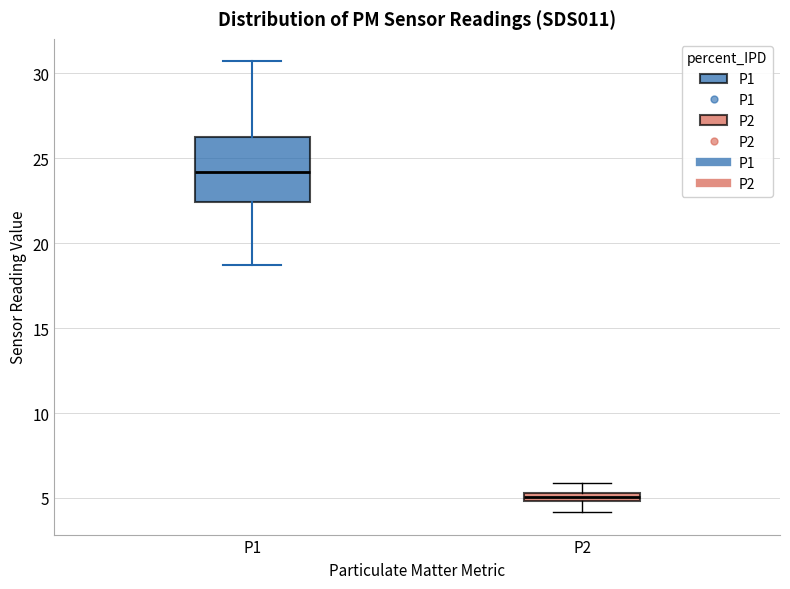

Where is the upper edge of the box for P1 on the y-axis? The values are not printed on the chart, so give them approximately, as read against the axis.

26.0